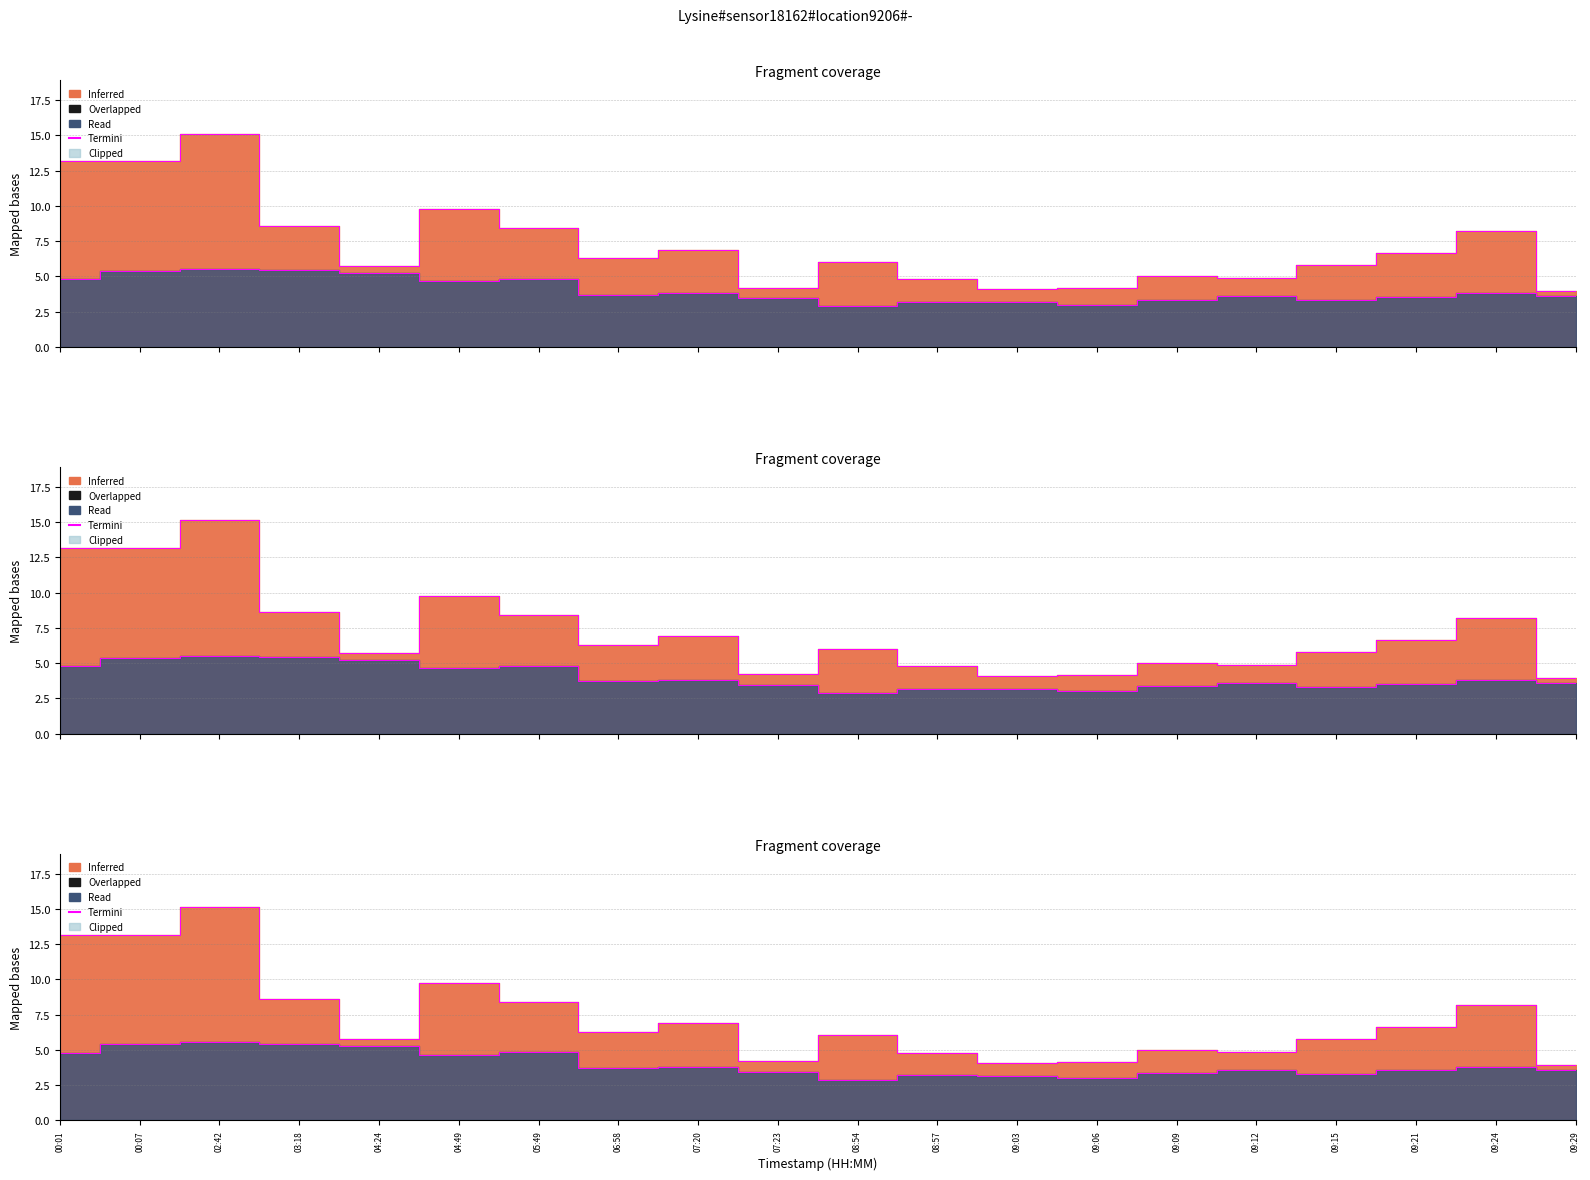

Count the number of categories in the chart.

20